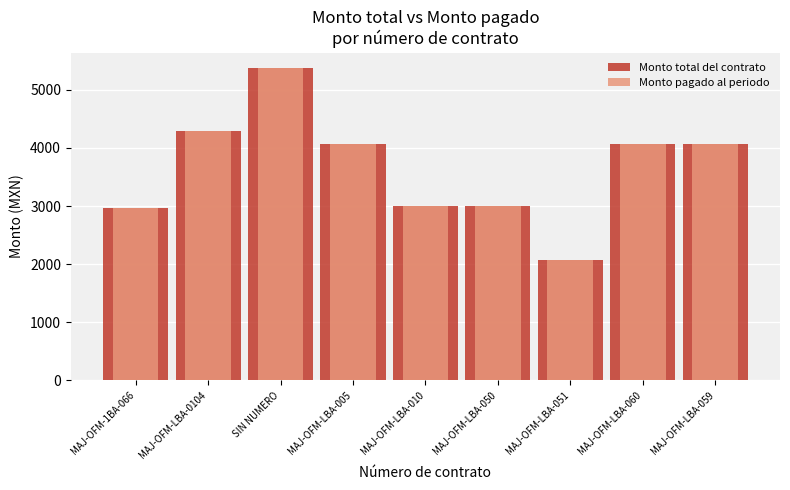

Count the number of data series in this chart.

2